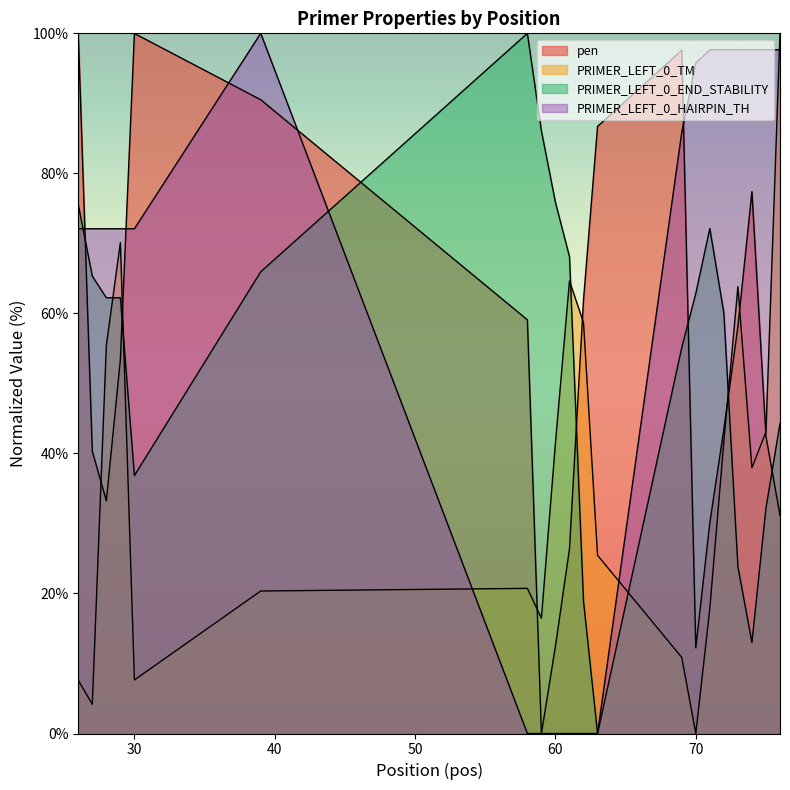

How many positive values does the pen series have?

19